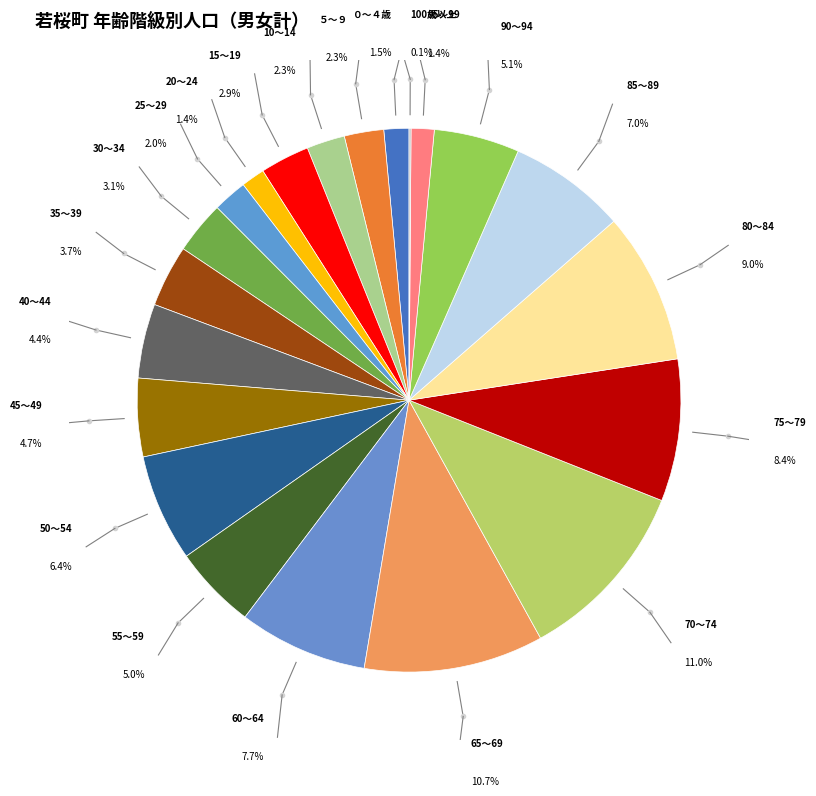

Approximately how many times larger is the value at 45～49 compared to 15～19?

1.6